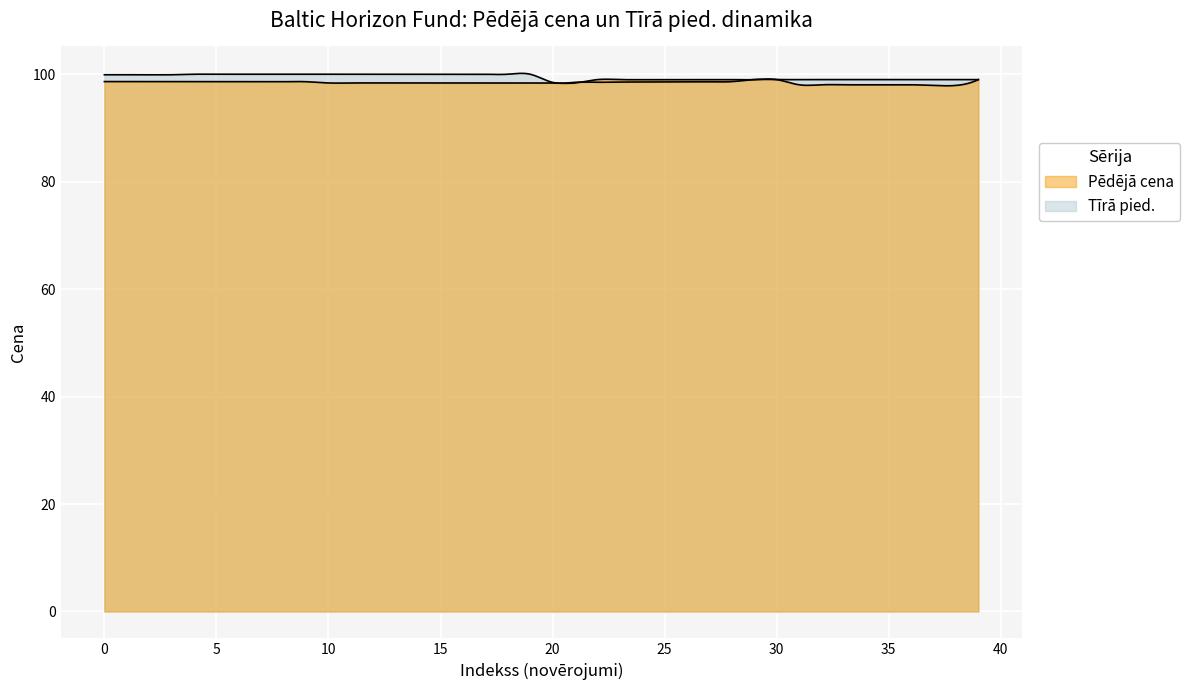

What is the label of the 24th point from the right?

16